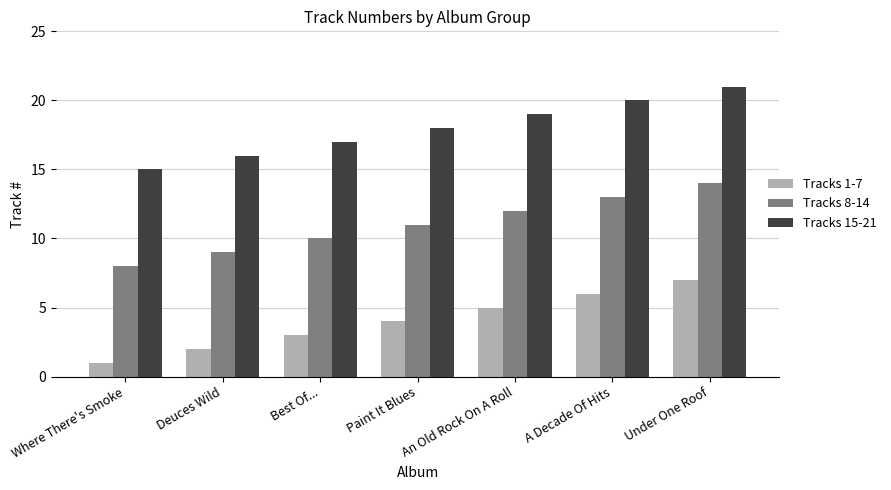

What is the difference between the highest and lowest values at Deuces Wild?

14